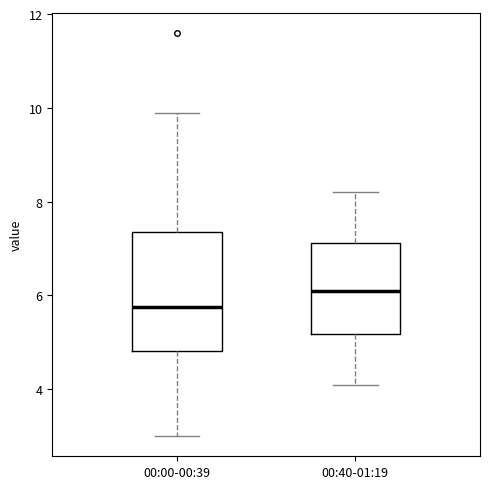

Which box's median line is the lowest?

00:00-00:39